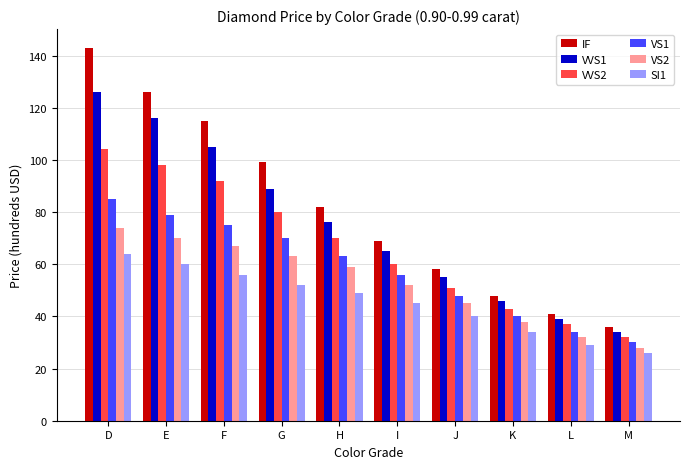

The value of SI1 at K is 34. True or false?

True